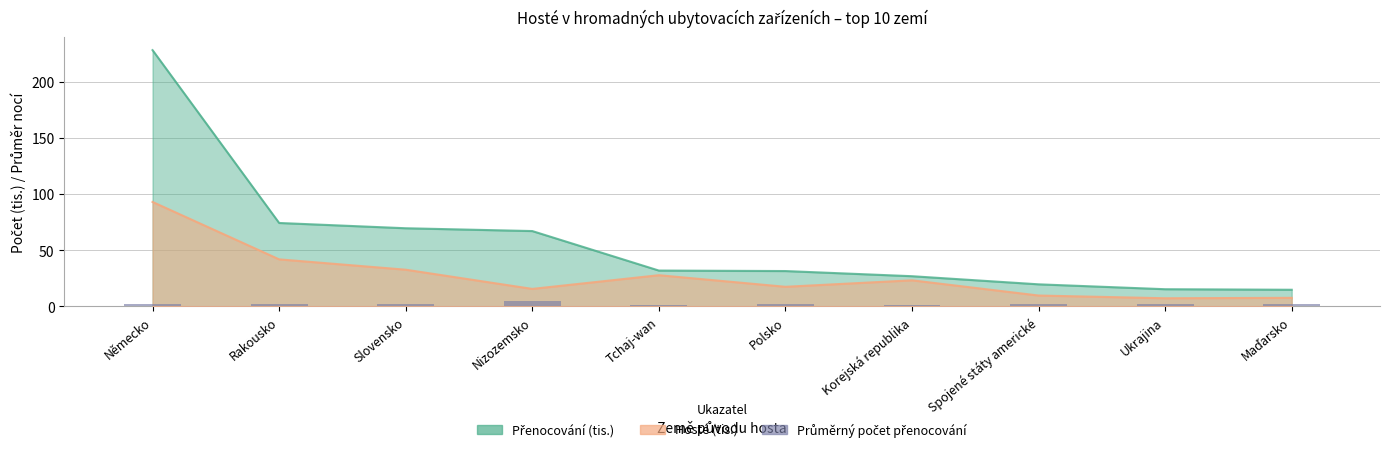

What is the label of the 5th bar from the right?

Polsko